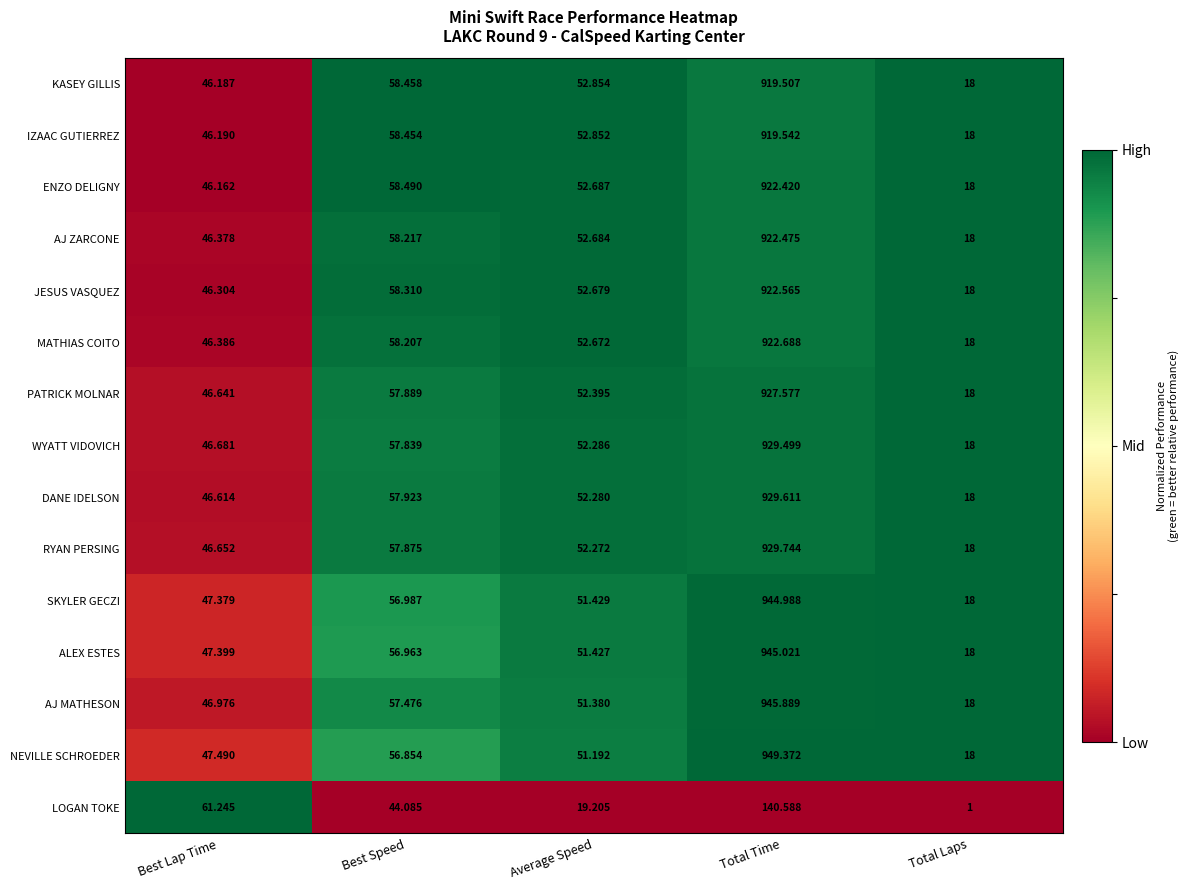

Which series has the largest total across all categories?

NEVILLE SCHROEDER